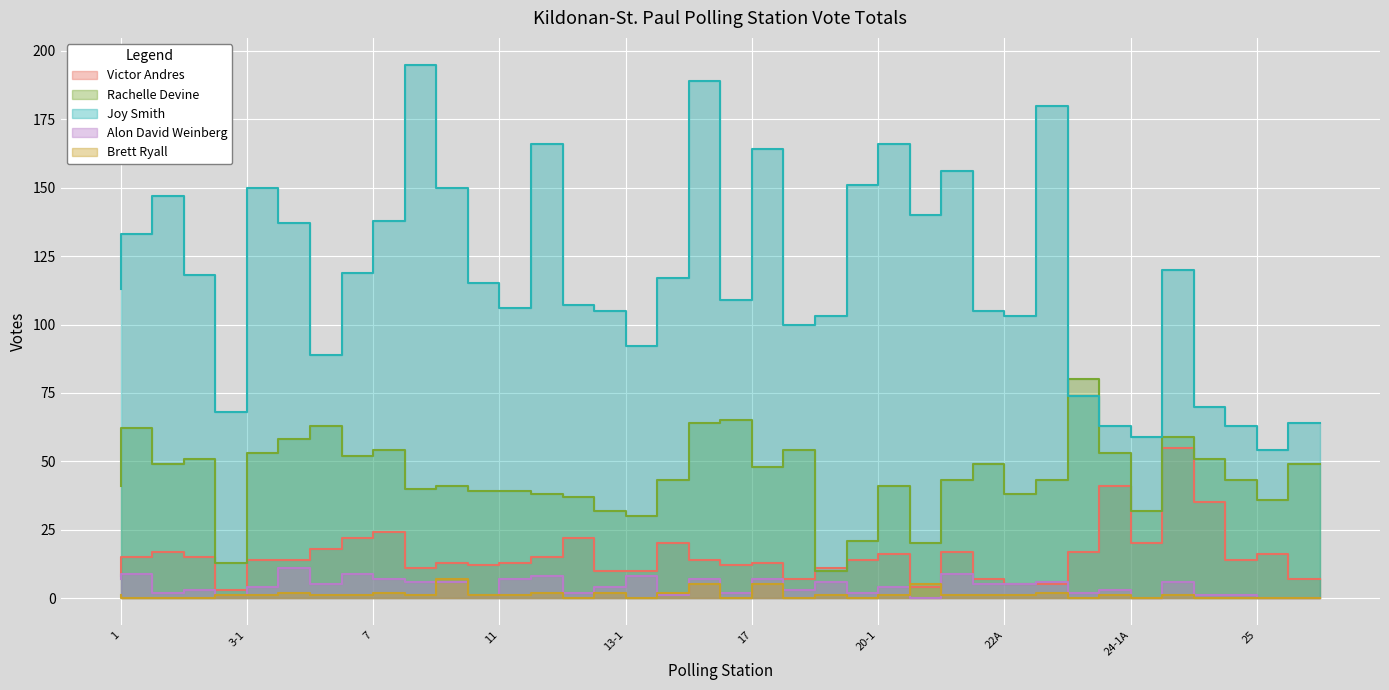

What is the highest value of the Alon David Weinberg series?

11